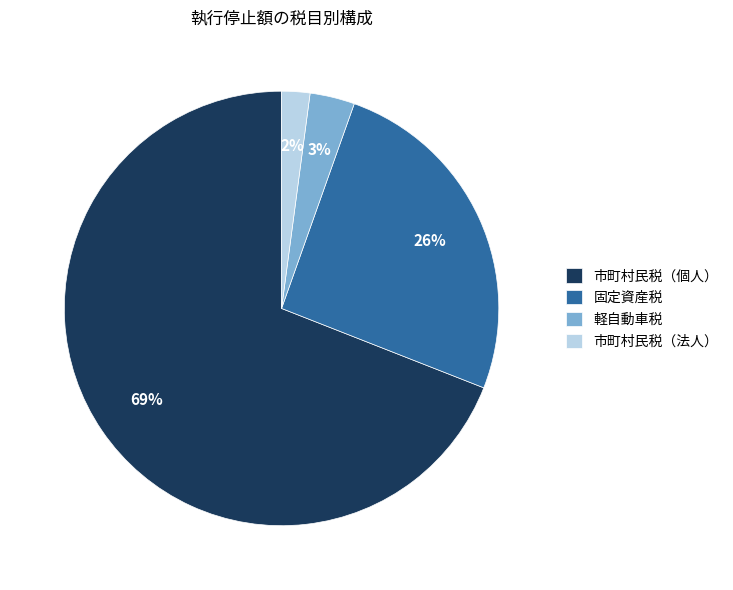

The 固定資産税 slice represents 18% of the pie. True or false?

False